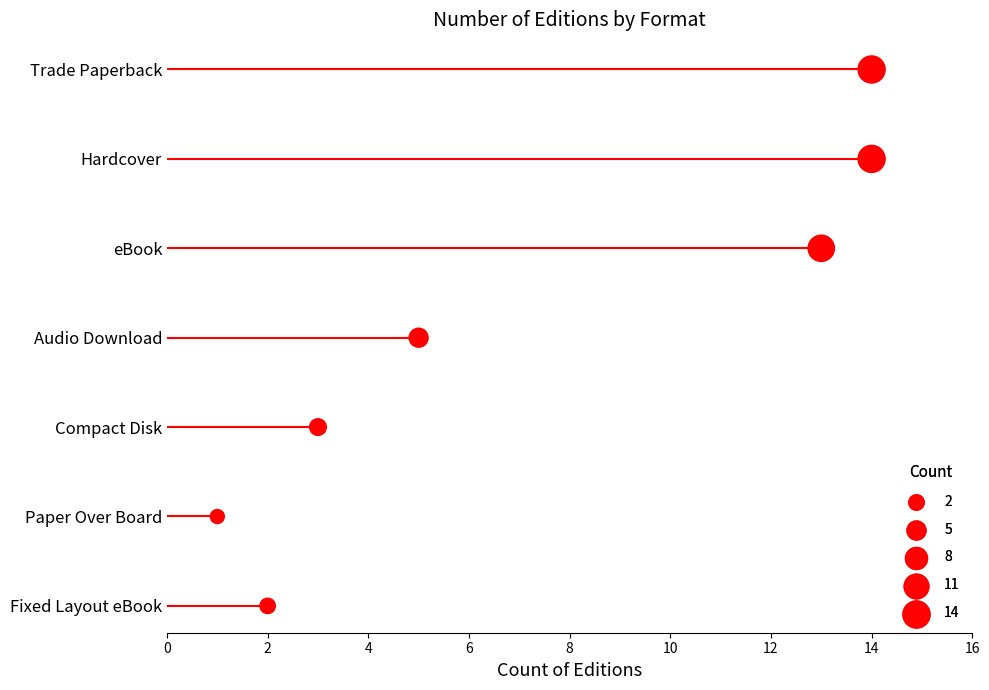

What is the change in value from 2 to 6?

+2